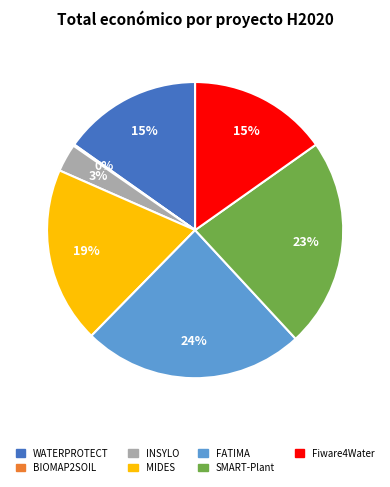

To the nearest percent, what percentage of the pie is FATIMA?

24%